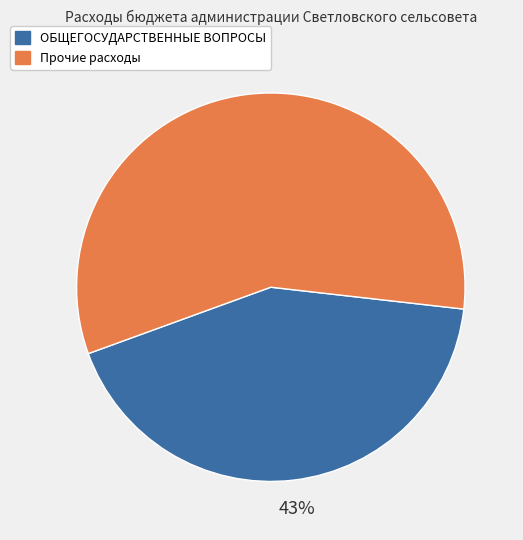

Is there a majority slice in this chart?

Yes